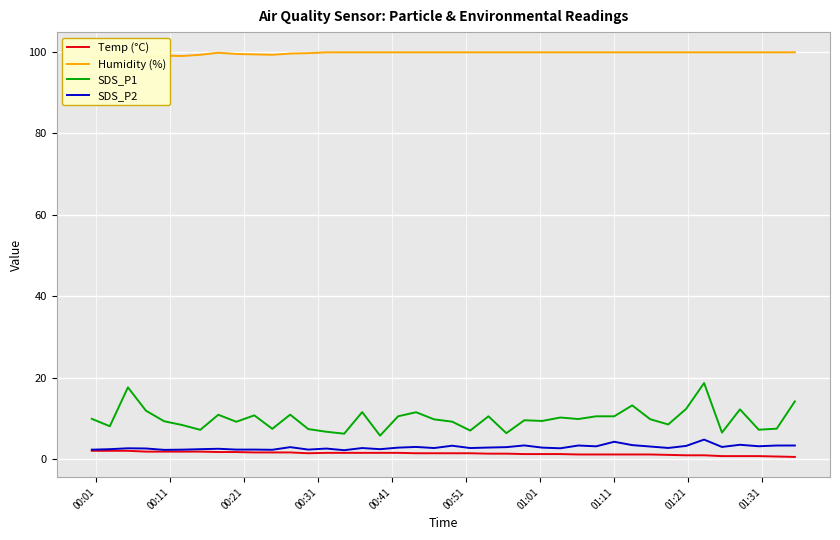

True or false: SDS_P2 and Temp (°C) intersect in this chart.

False